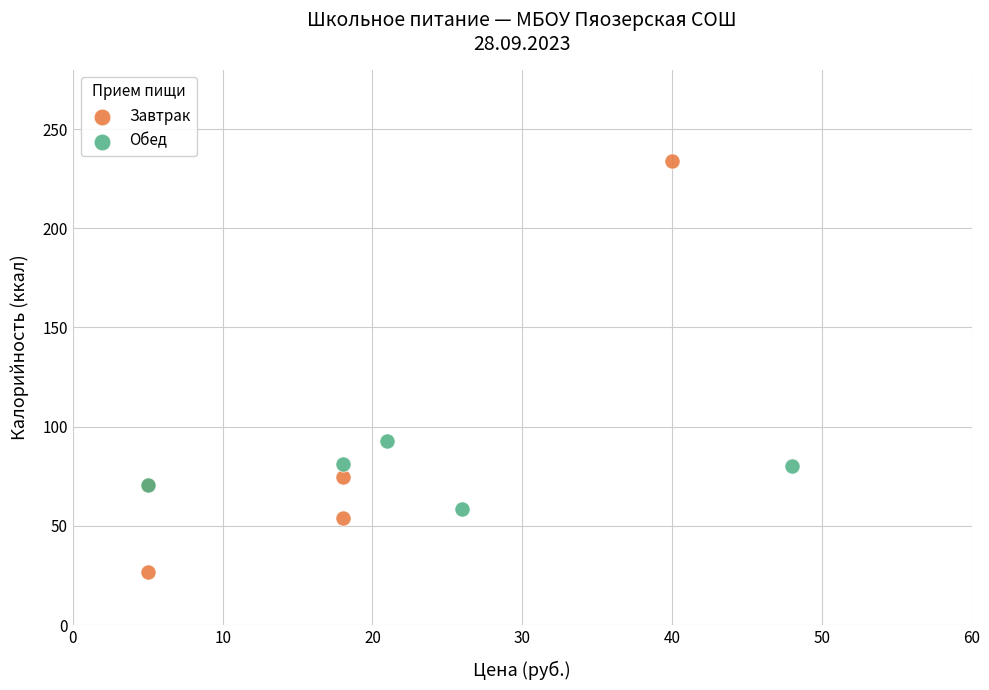

Which series contains the highest Y value?

Завтрак